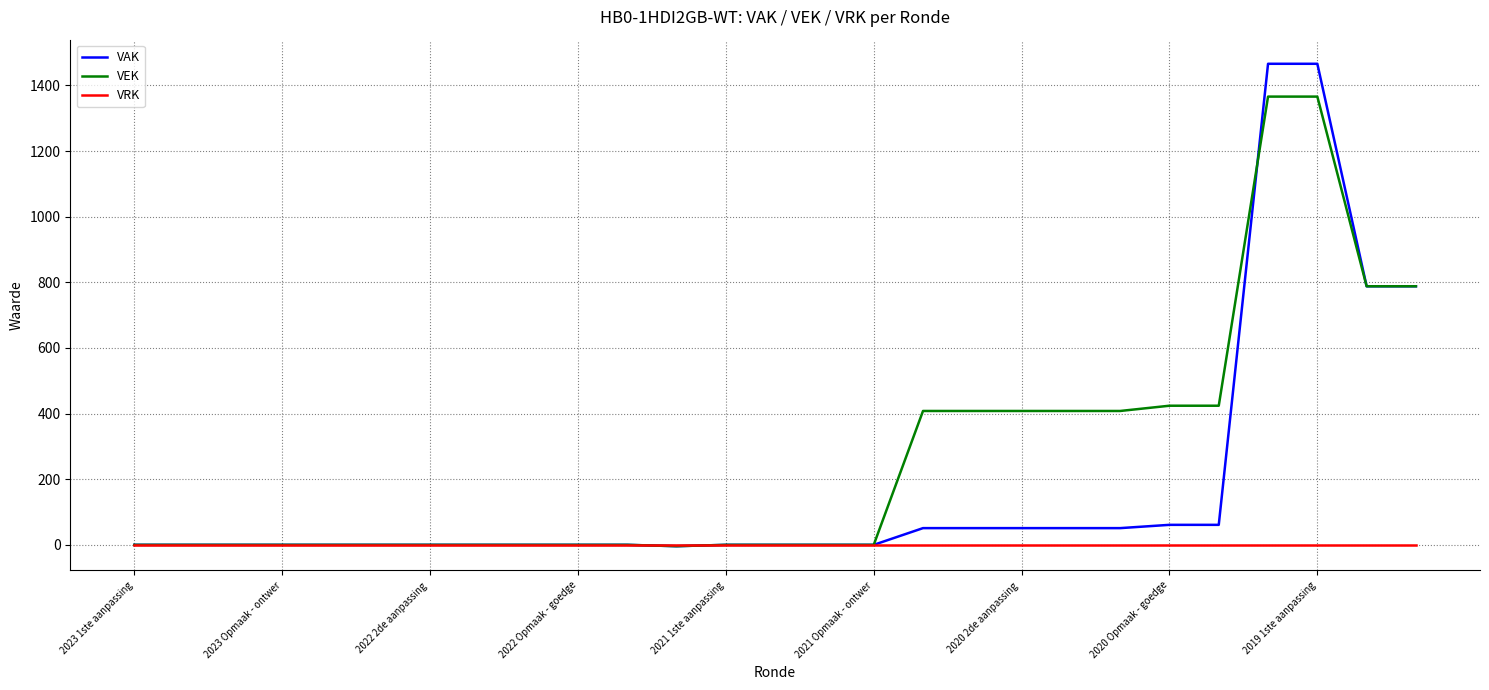

Rank the series by their average value, from lowest to highest.

VRK, VAK, VEK